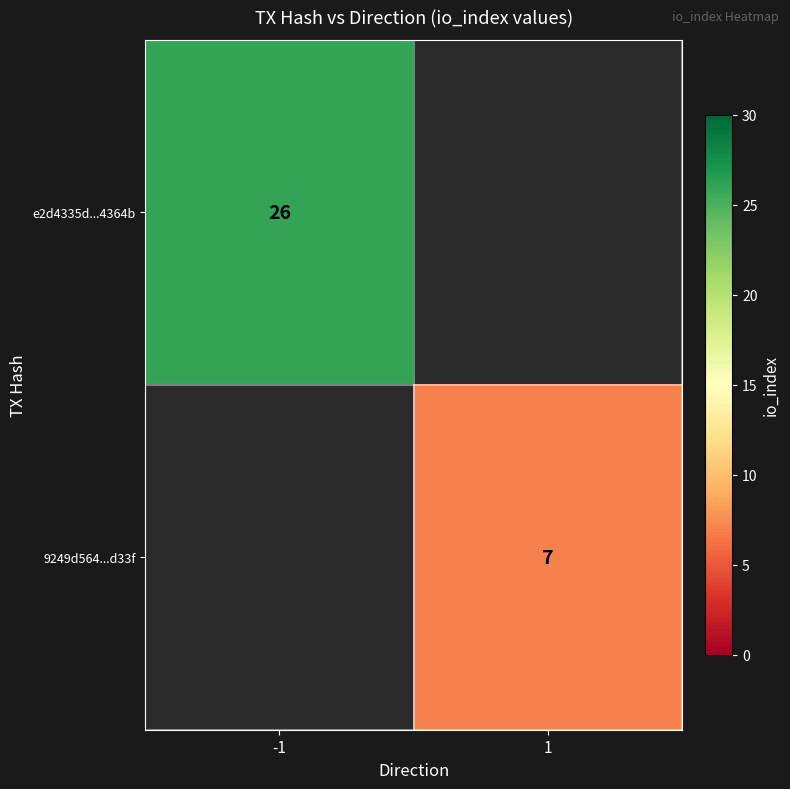

The e2d4335d...4364b series shows 26 at -1. True or false?

True